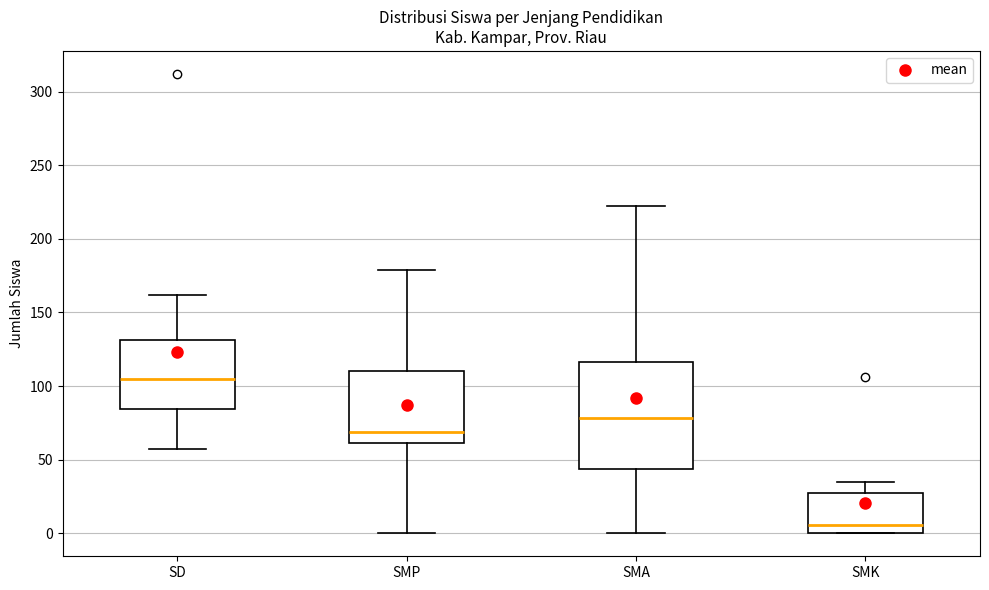

Reading left to right, transcribe this box plot: for each box, give where its median line is, the range the box spans, and where its two whiskers end, as read against the y-axis. The values are not printed on the chart, so give them approximately, as read against the axis.

SD: median 105, box 85 to 130, whiskers 55 to 160
SMP: median 70, box 60 to 110, whiskers 0 to 180
SMA: median 80, box 45 to 115, whiskers 0 to 220
SMK: median 5, box 0 to 25, whiskers 0 to 35